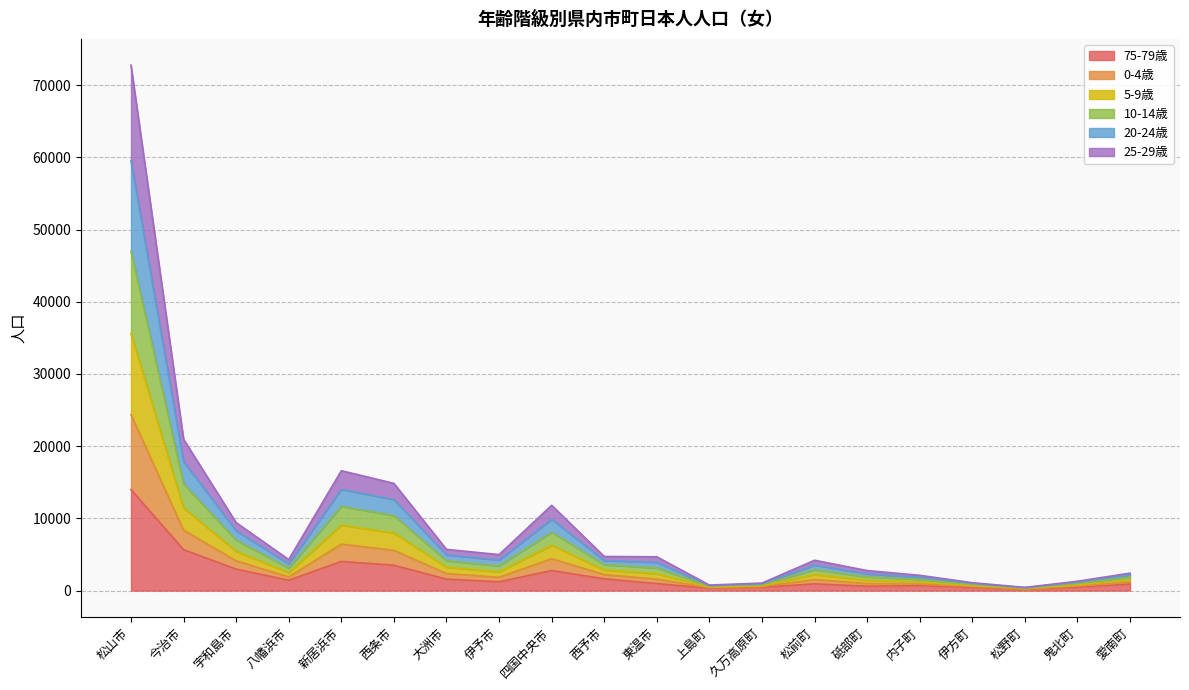

True or false: 5-9歳 and 75-79歳 cross at least once.

False